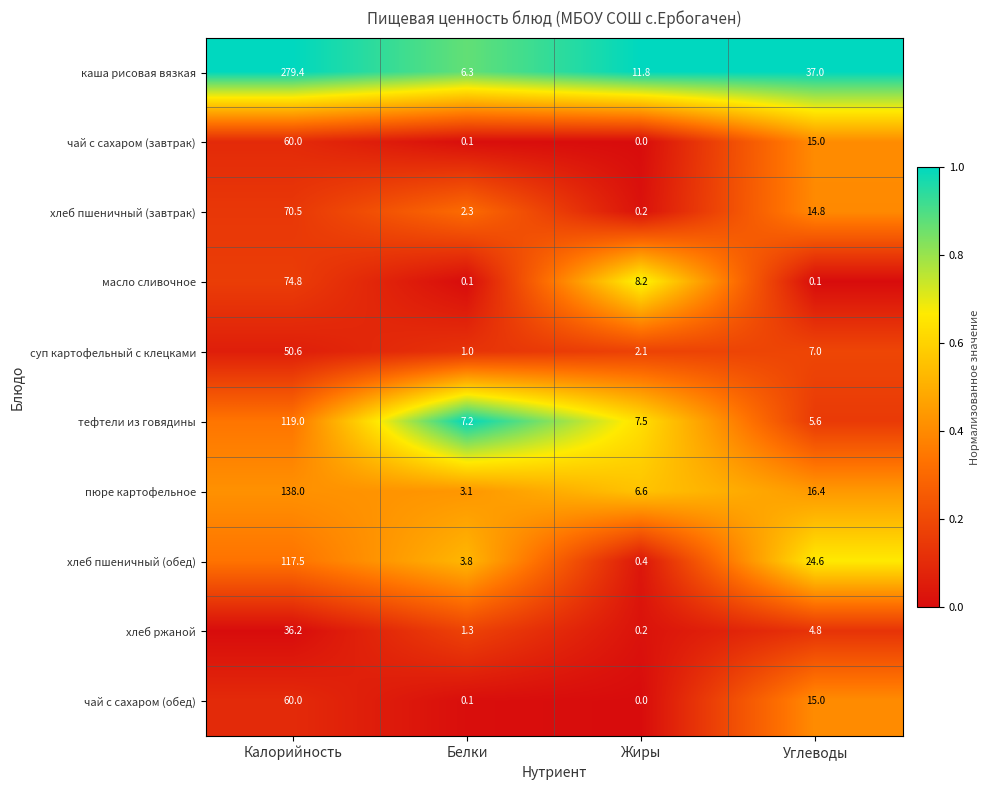

What is the total value across all series at Жиры?

37.0